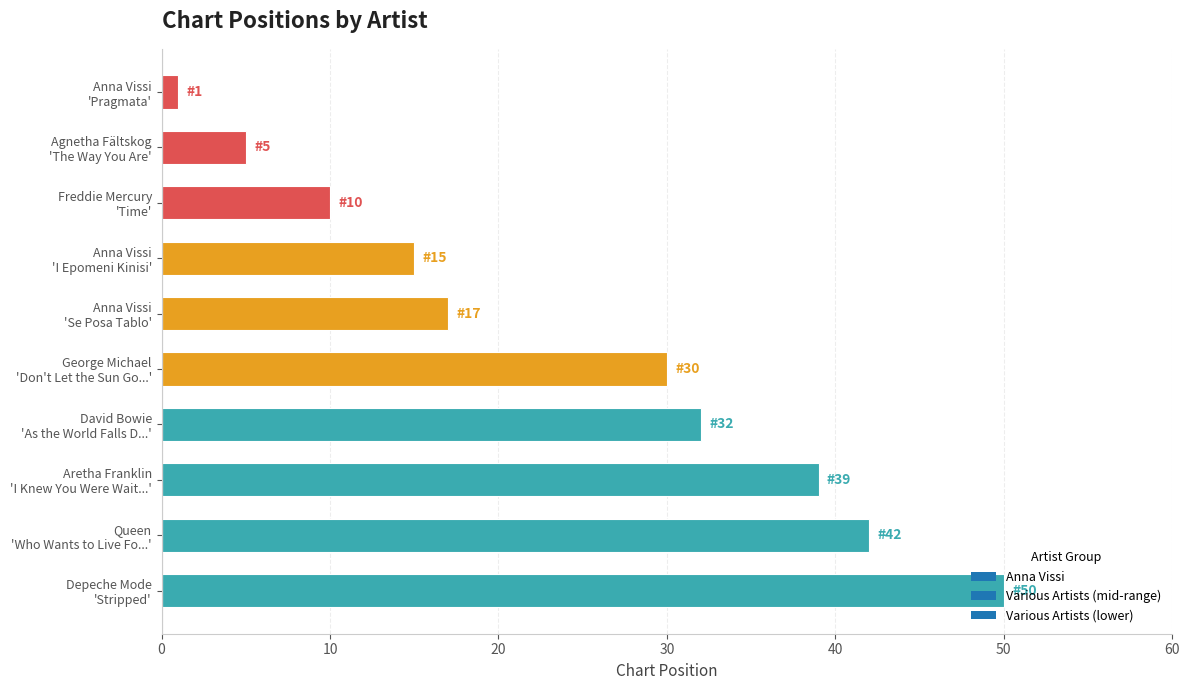

List the labels in order of value, largest first.

Depeche Mode
'Stripped', Queen
'Who Wants to Live Fo...', Aretha Franklin
'I Knew You Were Wait...', David Bowie
'As the World Falls D...', George Michael
'Don't Let the Sun Go...', Anna Vissi
'Se Posa Tablo', Anna Vissi
'I Epomeni Kinisi', Freddie Mercury
'Time', Agnetha Fältskog
'The Way You Are', Anna Vissi
'Pragmata'